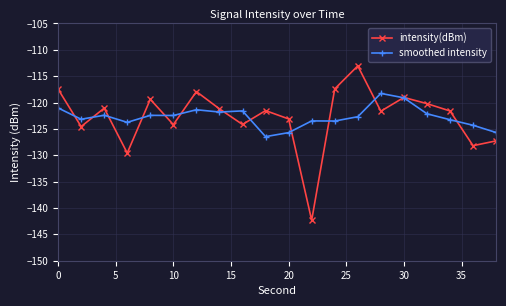

True or false: intensity(dBm) and smoothed intensity intersect in this chart.

True